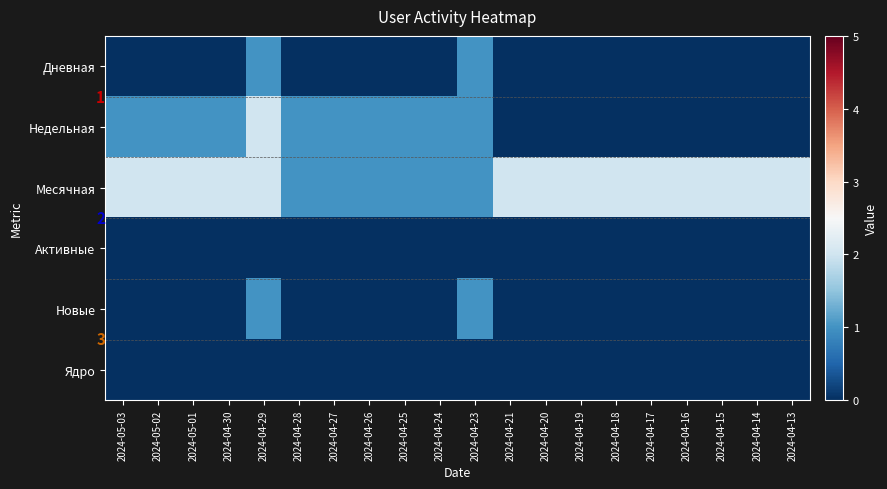

At 2024-04-27, list the series in order from smallest to largest.

Дневная, Активные, Новые, Ядро, Недельная, Месячная